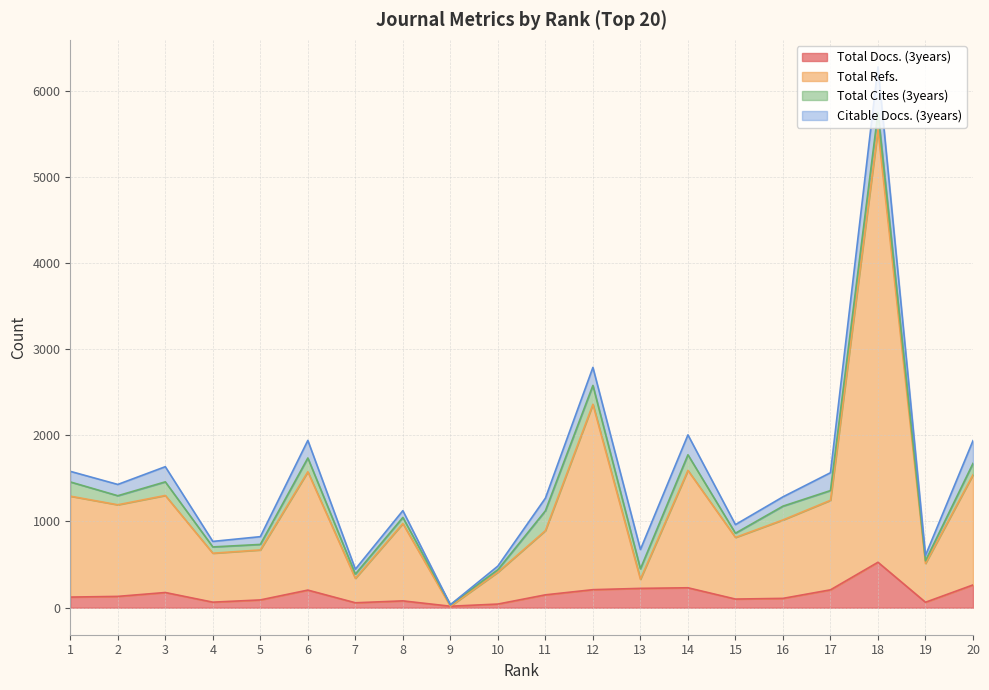

What is the minimum value for Total Docs. (3years)?

17